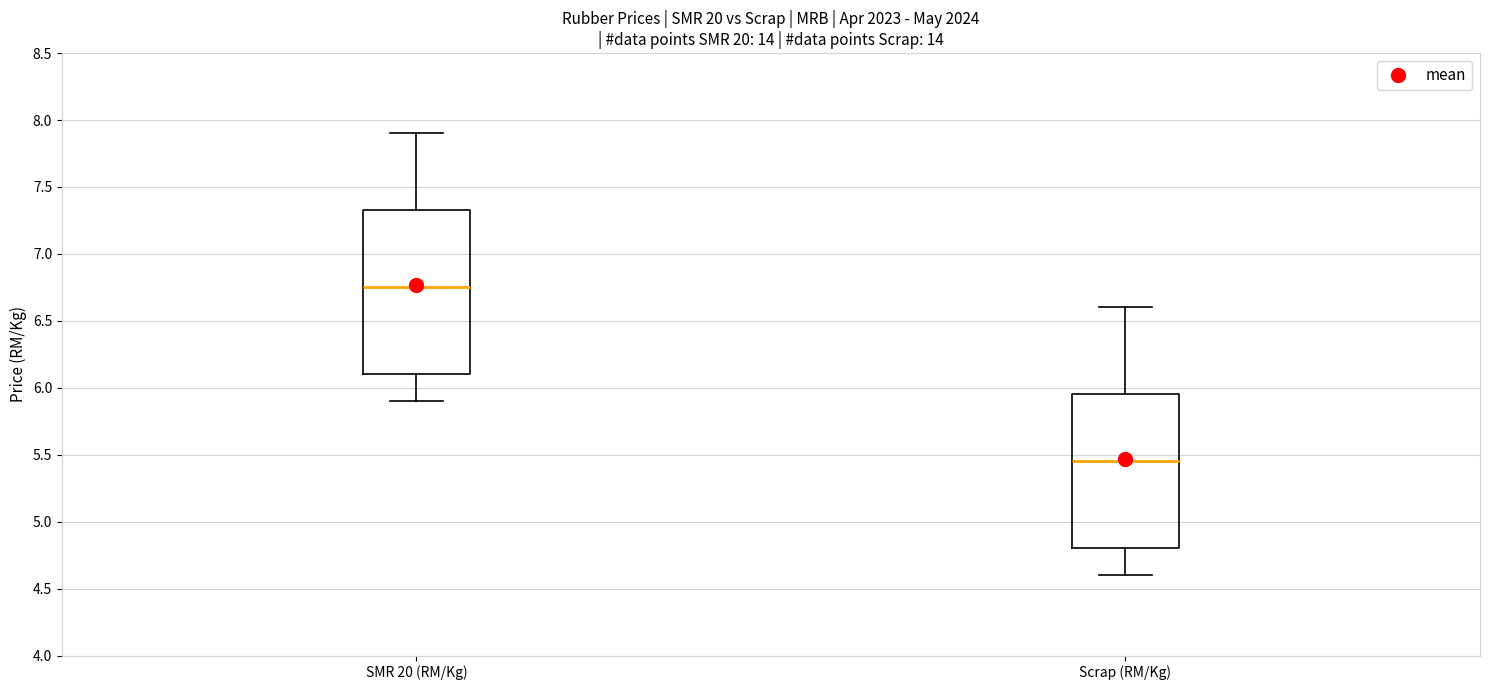

Reading left to right, read every box against the y-axis: the position of its median line, the range the box covers, and the ends of its whiskers. The values are not printed on the chart, so give them approximately, as read against the axis.

SMR 20 (RM/Kg): median 6.75, box 6.10 to 7.35, whiskers 5.90 to 7.90
Scrap (RM/Kg): median 5.45, box 4.80 to 5.95, whiskers 4.60 to 6.60